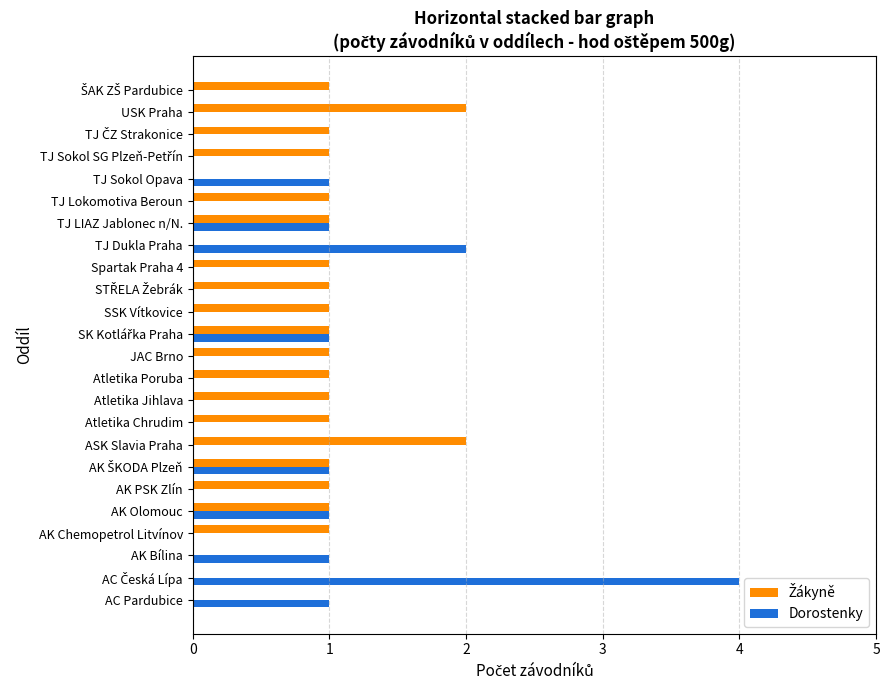

Between Atletika Chrudim and TJ LIAZ Jablonec n/N., which series saw the biggest shift?

Dorostenky